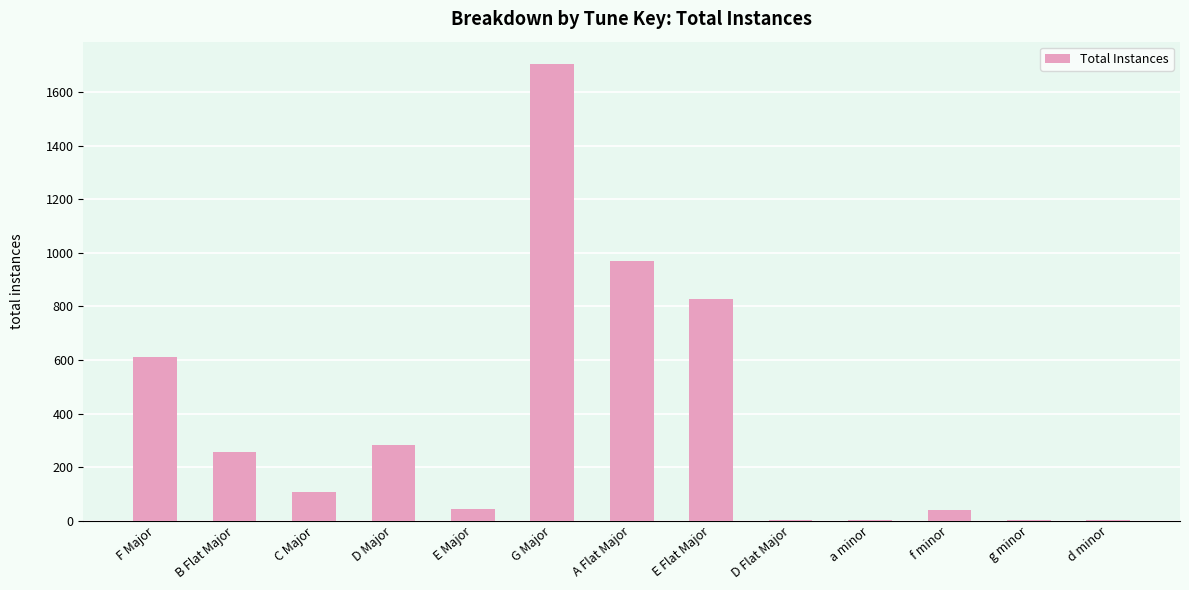

At which label is the value closest to 852?

E Flat Major